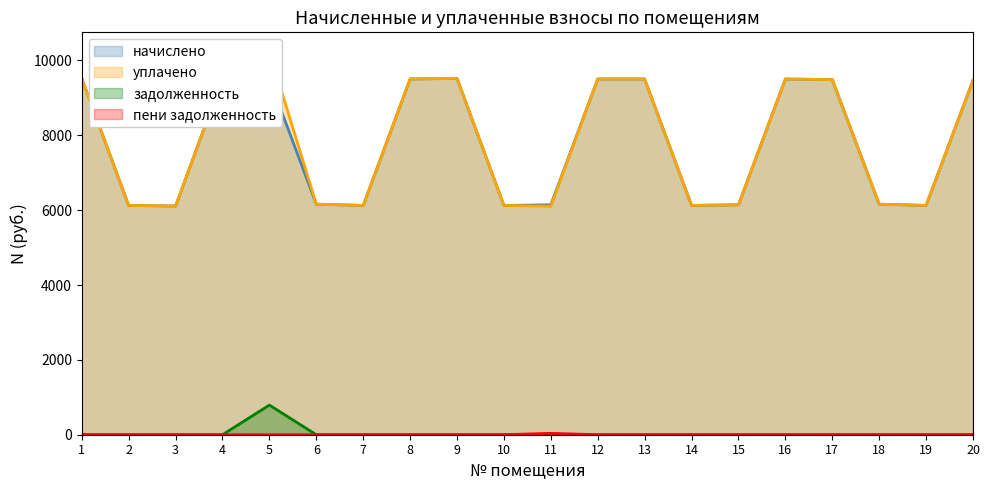

Where is the first local minimum for уплачено?

3